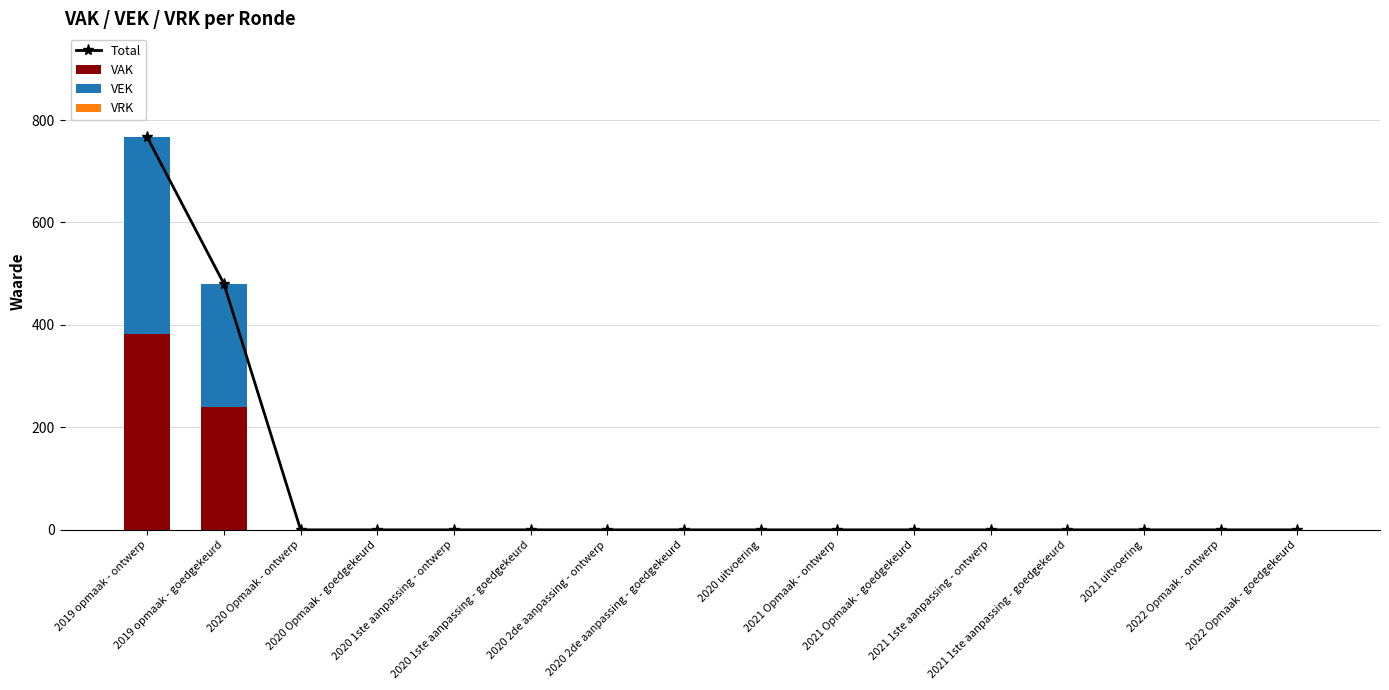

Which series changed the most between 2020 Opmaak - ontwerp and 2022 Opmaak - goedgekeurd?

Total